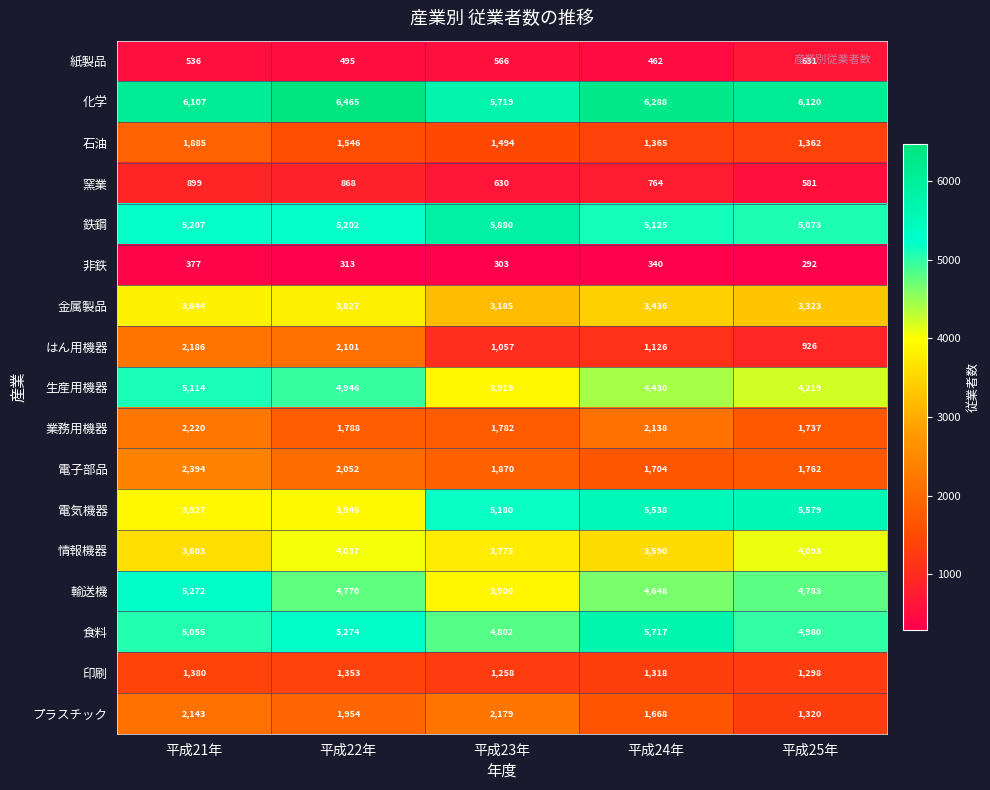

What is the spread (max minus min) of values at 平成23年?

5577